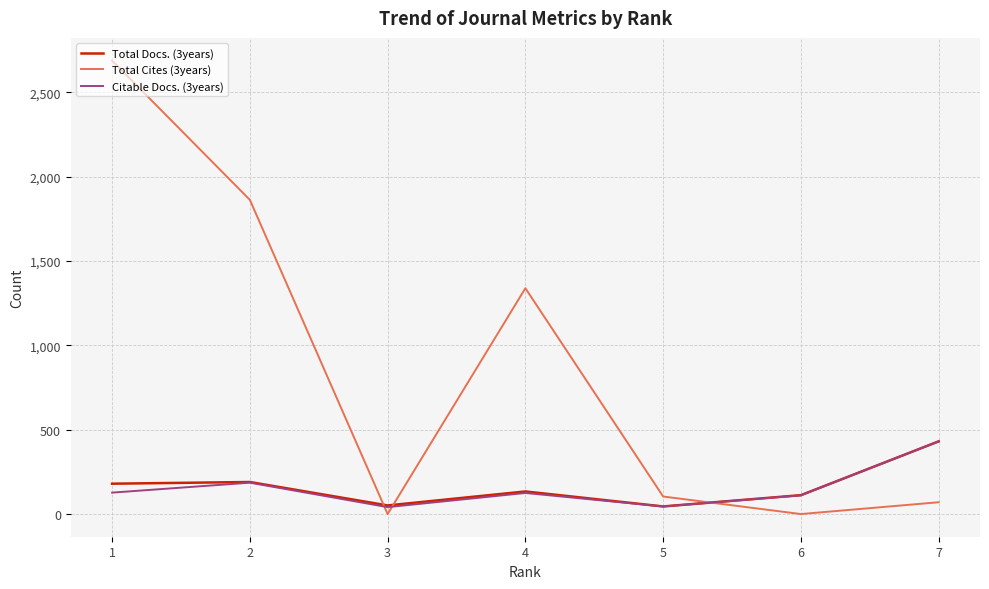

What is the sum of the Citable Docs. (3years) values at 6 and 7?

542